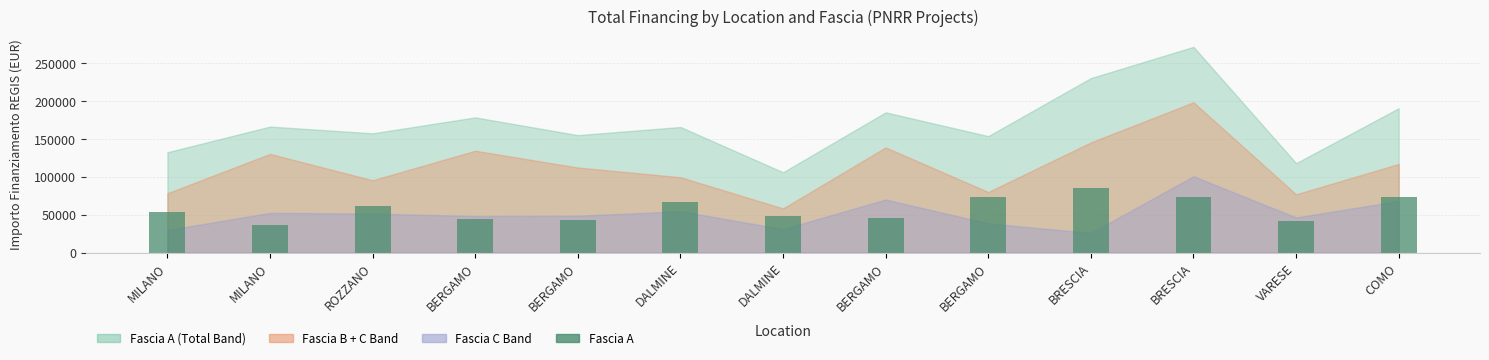

How many series are shown in this chart?

1